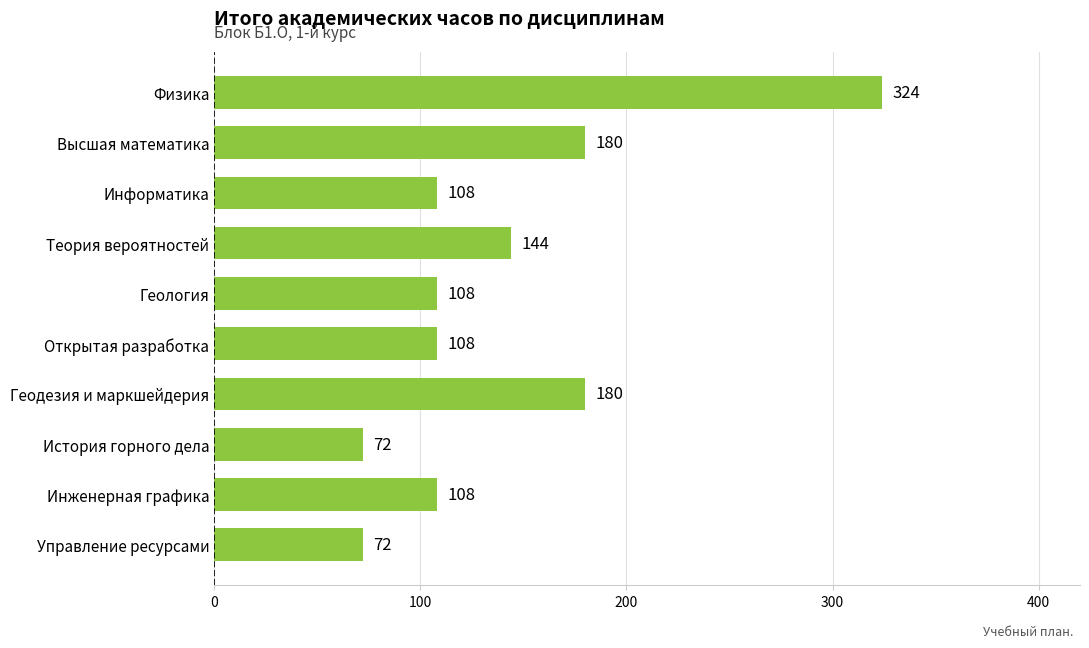

True or false: the data shows 108 at Информатика.

True